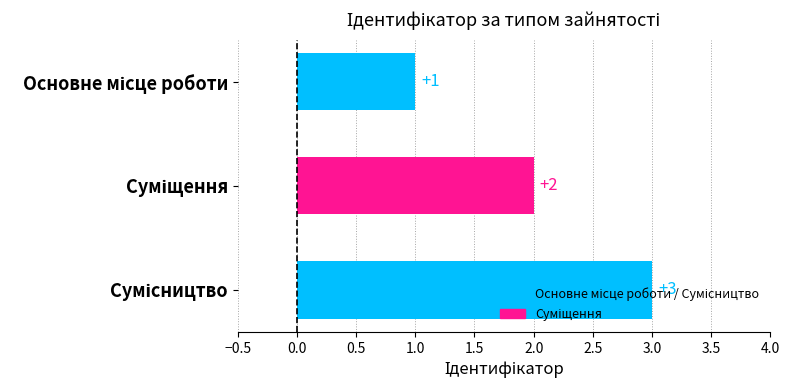

What is the value of the 2nd bar from the top?

2